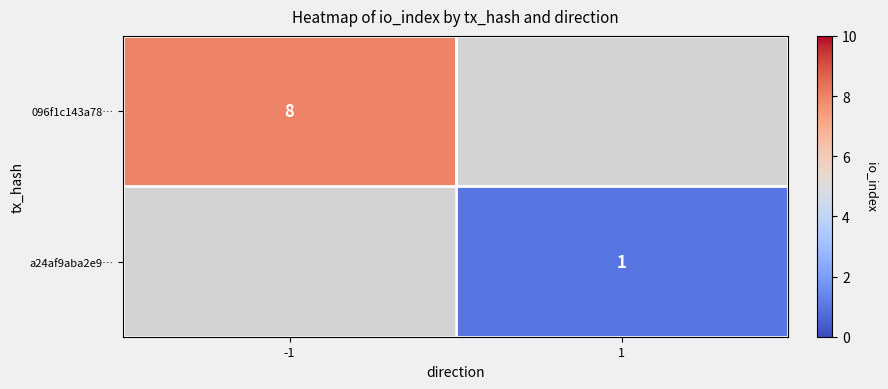

What is the smallest value displayed?

1.0